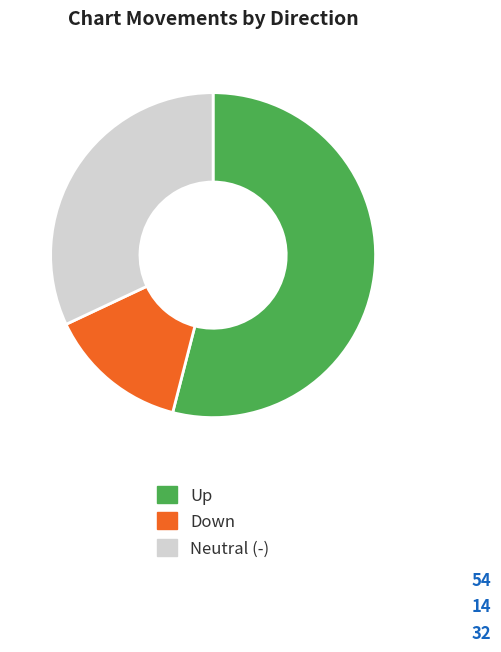

What is the majority slice?

Up